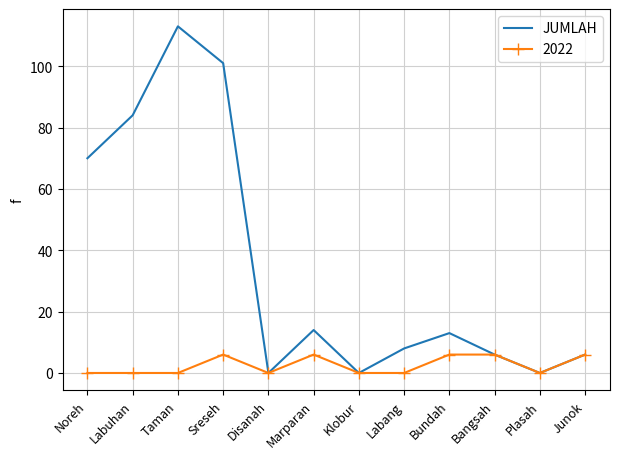

Where is JUMLAH nearest to the value 56?

Noreh